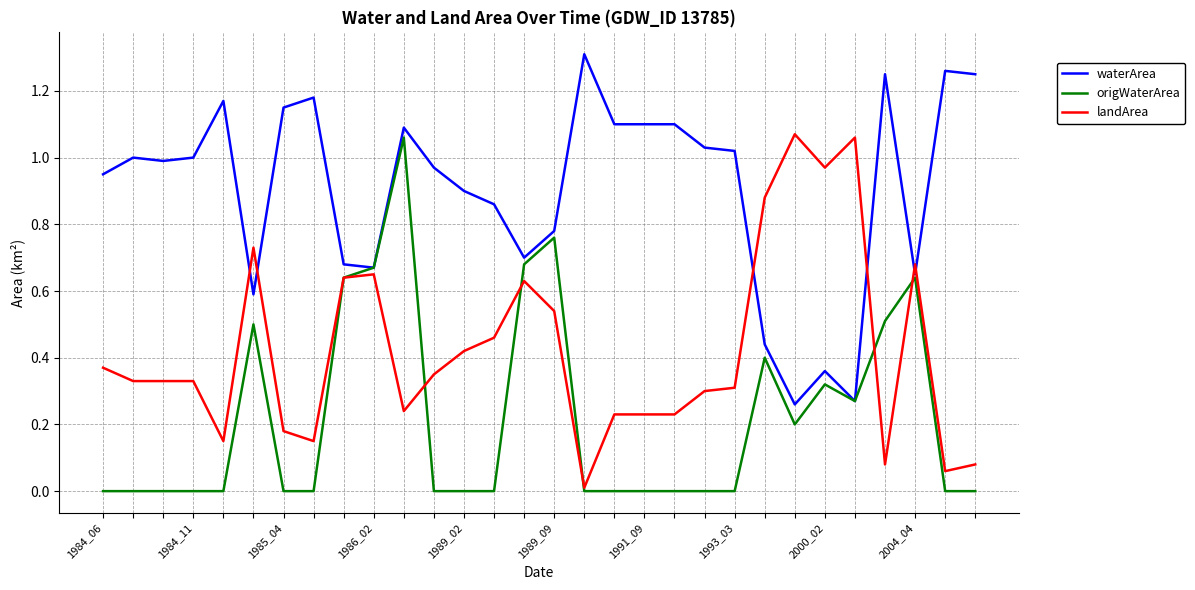

Count the number of data series in this chart.

3